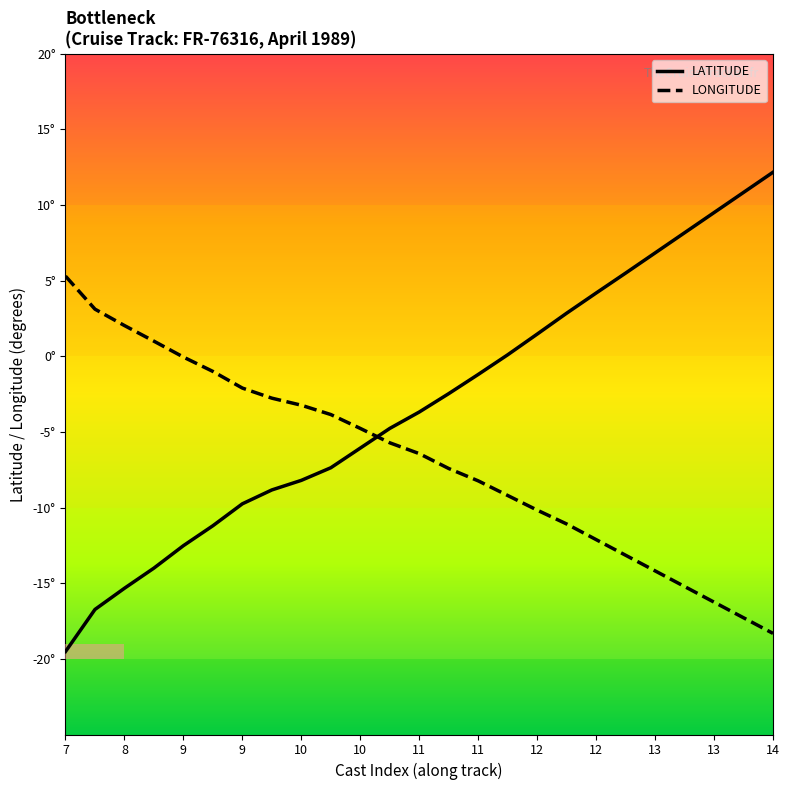

What is the difference between the maximum and second lowest values in the LATITUDE series?

28.9